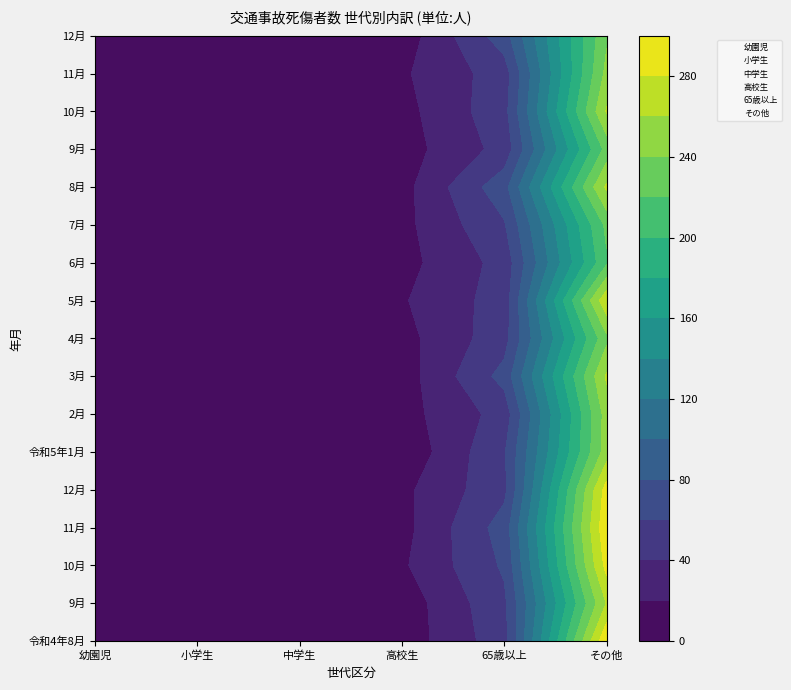

Reading left to right, transcribe all the data shown in this chart.

令和4年8月: 幼園児=12	小学生=19	中学生=9	高校生=8	65歳以上=52	その他=298
9月: 幼園児=4	小学生=7	中学生=8	高校生=11	65歳以上=47	その他=227
10月: 幼園児=10	小学生=9	中学生=12	高校生=13	65歳以上=53	その他=262
11月: 幼園児=9	小学生=10	中学生=9	高校生=17	65歳以上=50	その他=246
12月: 幼園児=7	小学生=6	中学生=12	高校生=8	65歳以上=71	その他=237
令和5年1月: 幼園児=8	小学生=12	中学生=6	高校生=4	65歳以上=58	その他=250
2月: 幼園児=4	小学生=5	中学生=5	高校生=12	65歳以上=48	その他=249
3月: 幼園児=4	小学生=10	中学生=8	高校生=10	65歳以上=67	その他=263
4月: 幼園児=6	小学生=11	中学生=7	高校生=13	65歳以上=52	その他=235
5月: 幼園児=0	小学生=17	中学生=7	高校生=18	65歳以上=49	その他=276
6月: 幼園児=10	小学生=6	中学生=11	高校生=13	65歳以上=47	その他=217
7月: 幼園児=7	小学生=13	中学生=4	高校生=14	65歳以上=58	その他=225
8月: 幼園児=5	小学生=6	中学生=5	高校生=13	65歳以上=73	その他=264